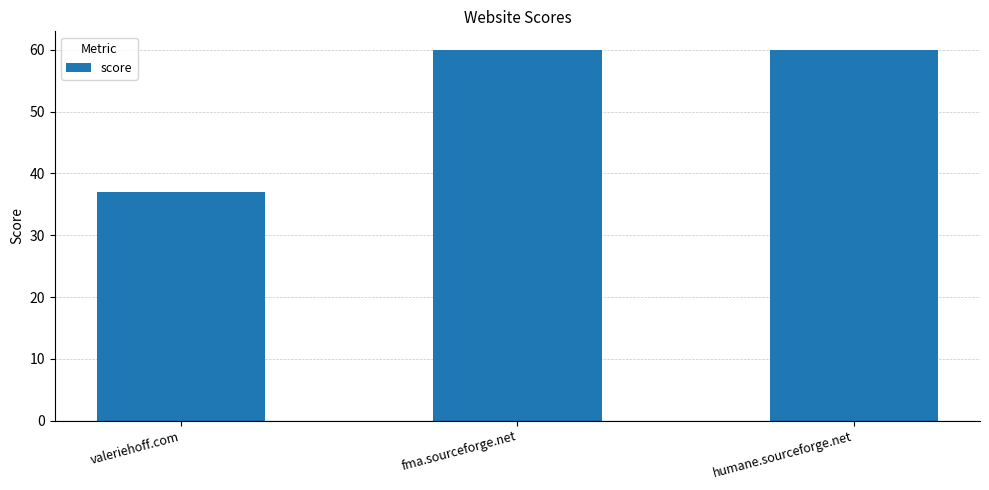

The value at fma.sourceforge.net is 33. True or false?

False